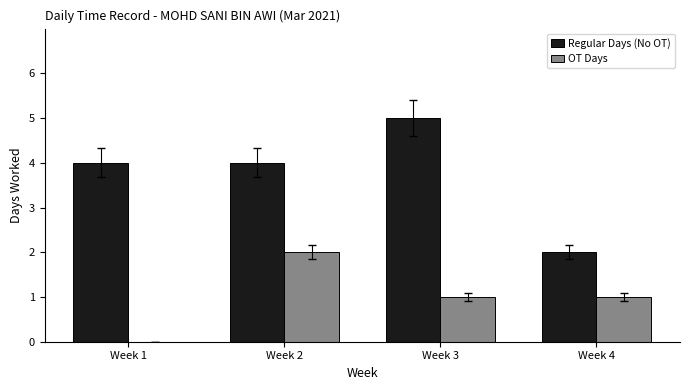

How many categories are shown in the chart?

4